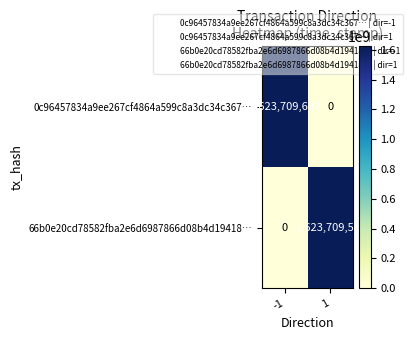

The value of 66b0e20cd78582fba2e6d6987866d08b4d19418… at -1 is 1118854083. True or false?

False